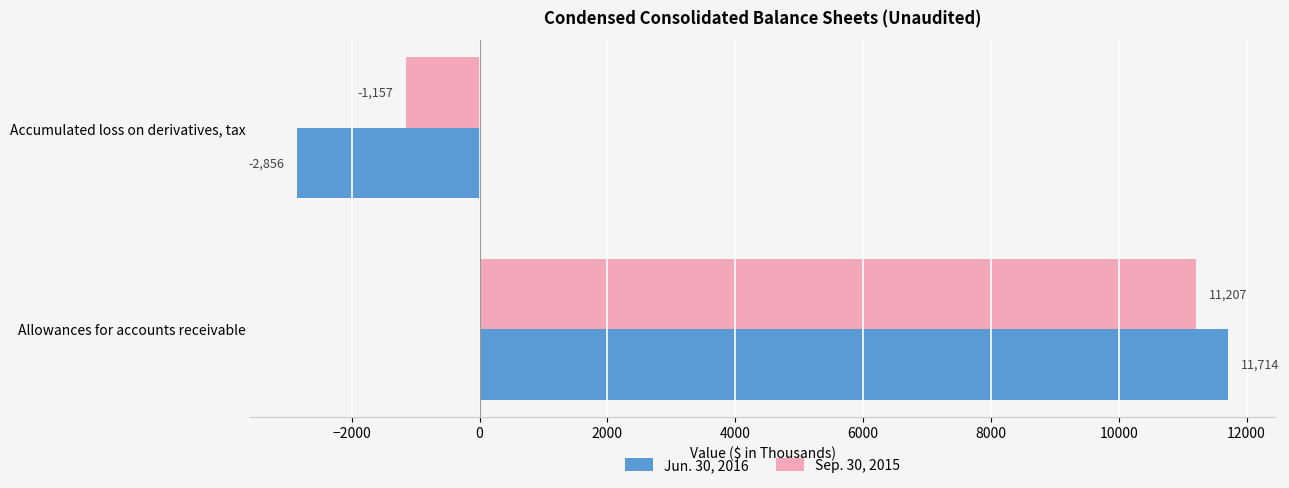

How many data points in Sep. 30, 2015 are less than 11207?

1